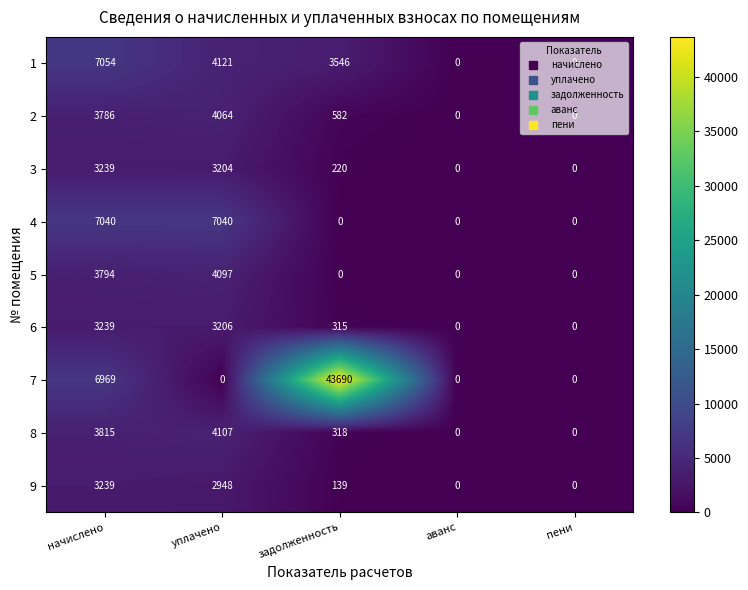

Count the number of data series in this chart.

9